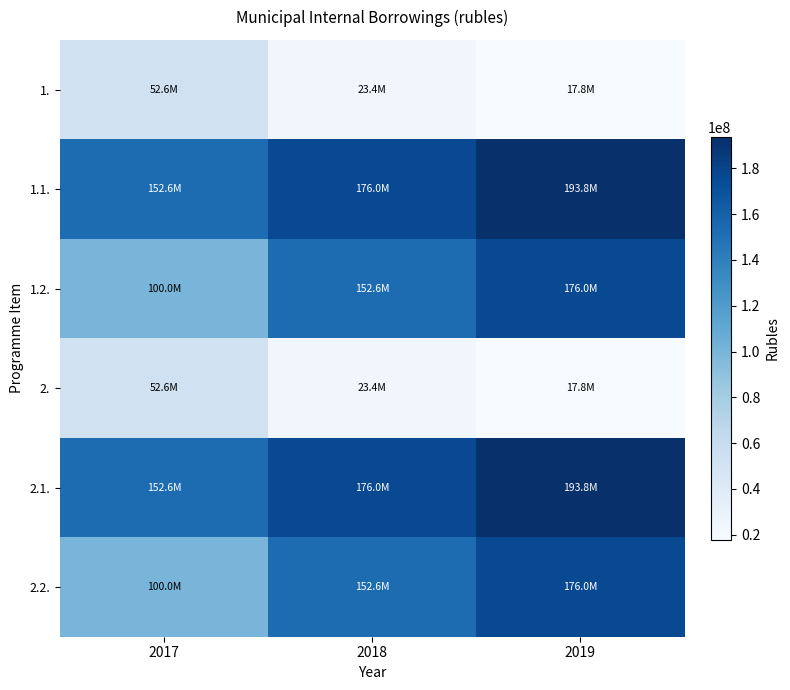

Reading left to right, transcribe all the data shown in this chart.

1.: 2017=52594633.7	2018=23390401.8	2019=17774914.7
1.1.: 2017=152594633.7	2018=175985035.5	2019=193759950.2
1.2.: 2017=100000000.0	2018=152594633.7	2019=175985035.5
2.: 2017=52594633.7	2018=23390401.8	2019=17774914.7
2.1.: 2017=152594633.7	2018=175985035.5	2019=193759950.2
2.2.: 2017=100000000.0	2018=152594633.7	2019=175985035.5